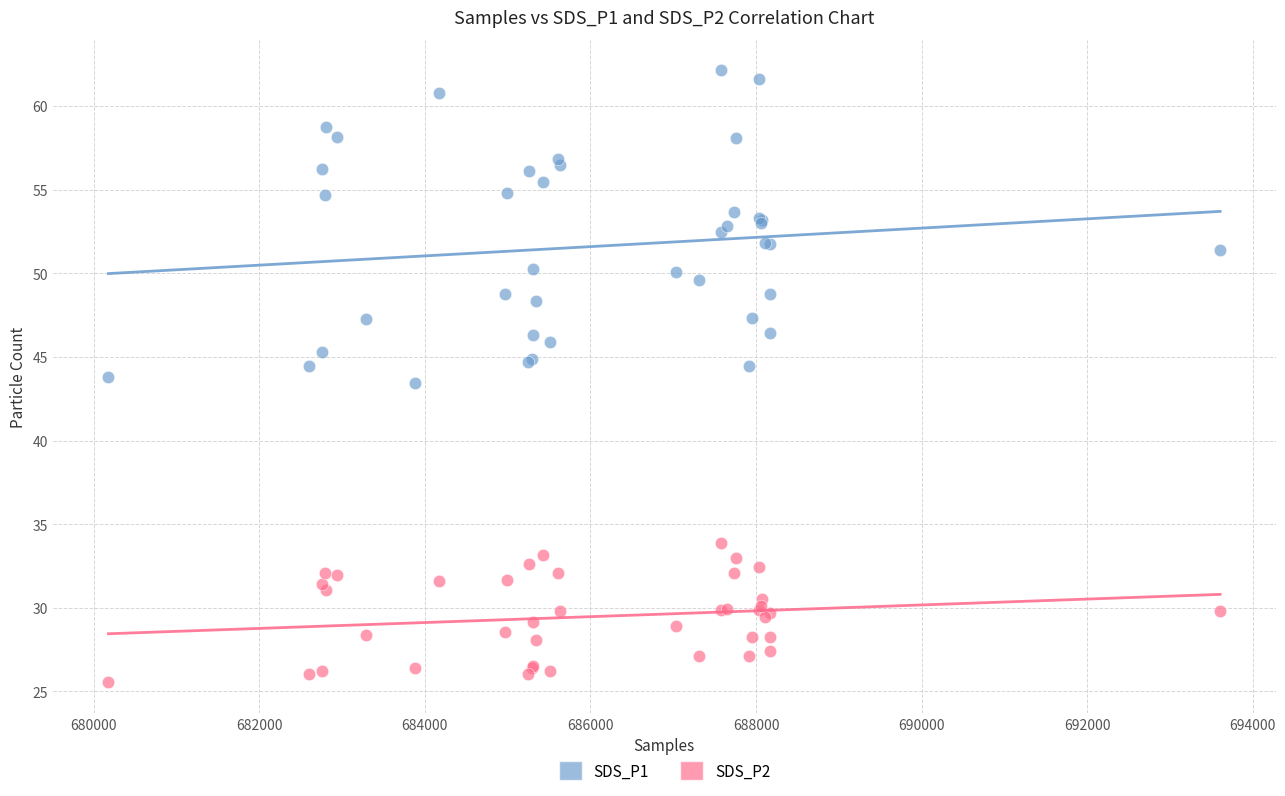

Which series reaches the minimum Y coordinate?

SDS_P2